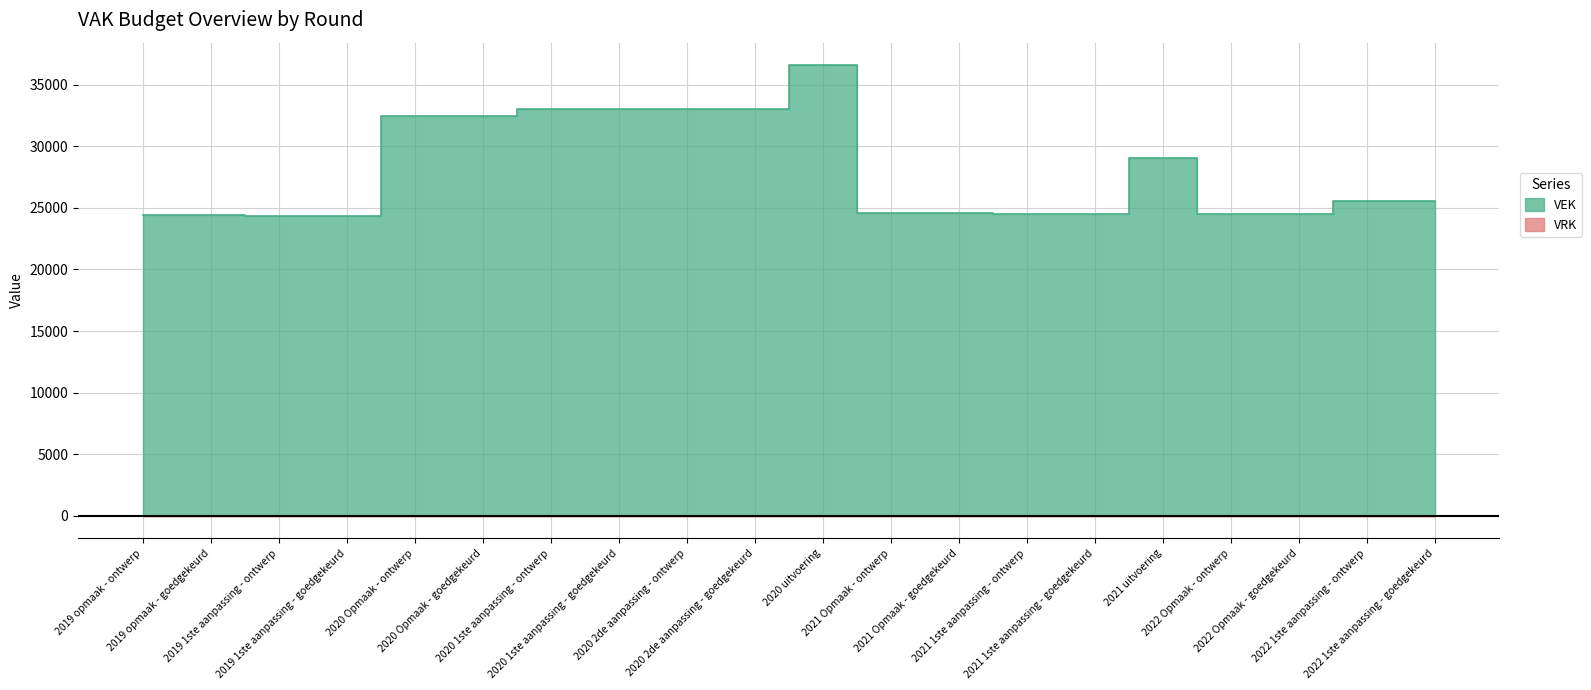

How many points are higher than both their immediate neighbors (excluding endpoints)?

2